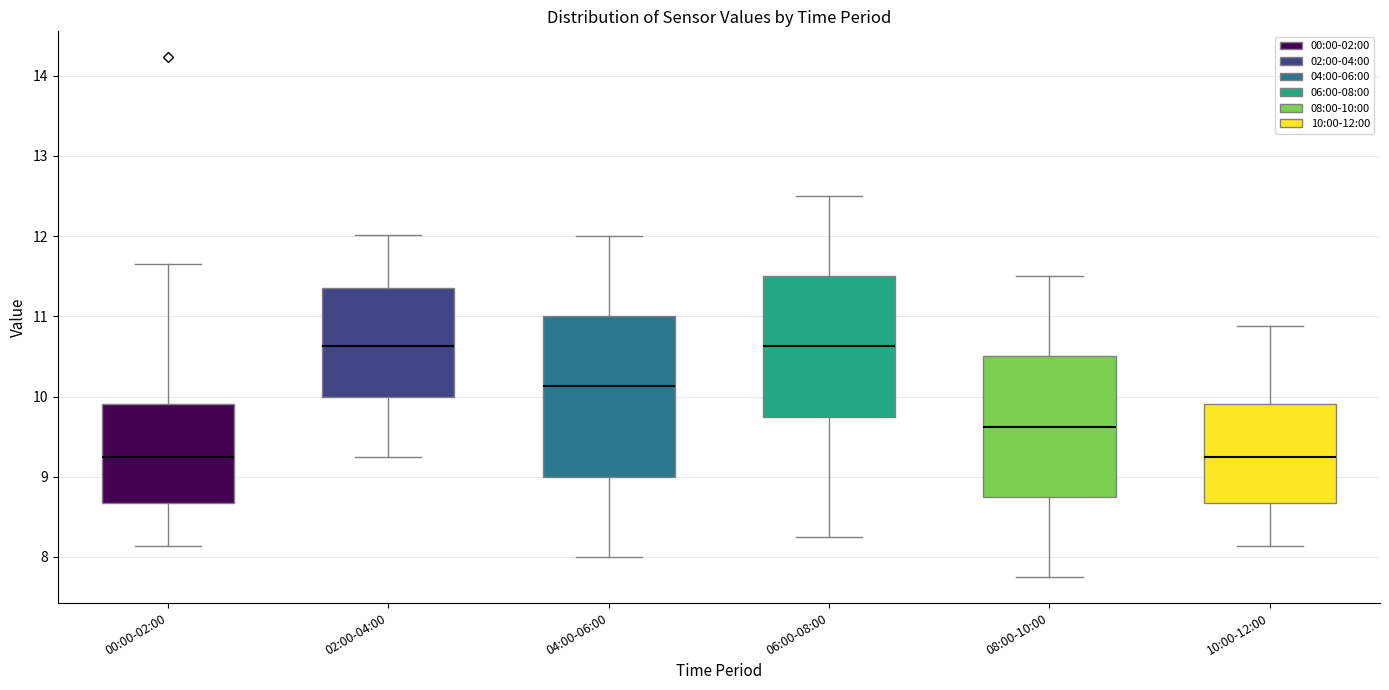

Reading left to right, read every box against the y-axis: the position of its median line, the range the box covers, and the ends of its whiskers. The values are not printed on the chart, so give them approximately, as read against the axis.

00:00-02:00: median 9.2, box 8.7 to 9.9, whiskers 8.1 to 11.7
02:00-04:00: median 10.6, box 10.0 to 11.4, whiskers 9.3 to 12.0
04:00-06:00: median 10.1, box 9.0 to 11.0, whiskers 8.0 to 12.0
06:00-08:00: median 10.6, box 9.8 to 11.5, whiskers 8.3 to 12.5
08:00-10:00: median 9.6, box 8.8 to 10.5, whiskers 7.8 to 11.5
10:00-12:00: median 9.2, box 8.7 to 9.9, whiskers 8.1 to 10.9